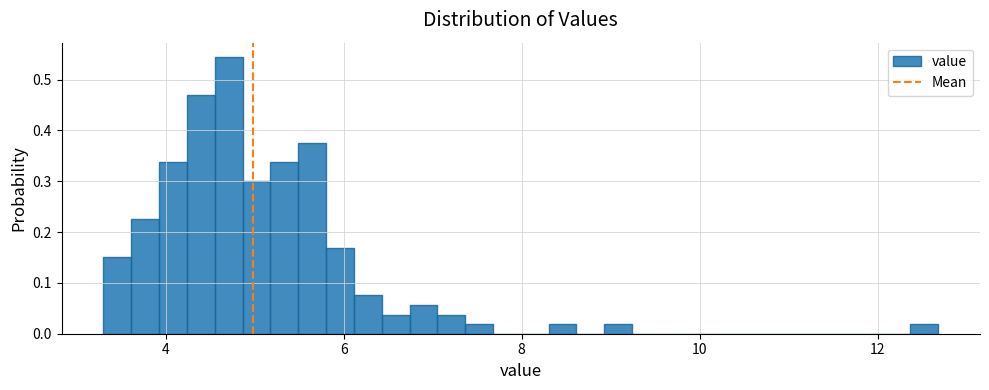

Around what value on the x-axis is the tallest bar? Give the approximate position of its centre, as read against the axis.

4.8